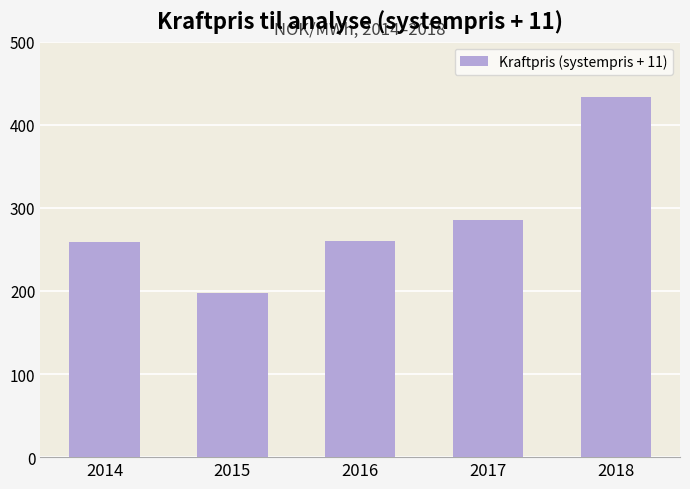

What is the smallest value displayed?

198.1